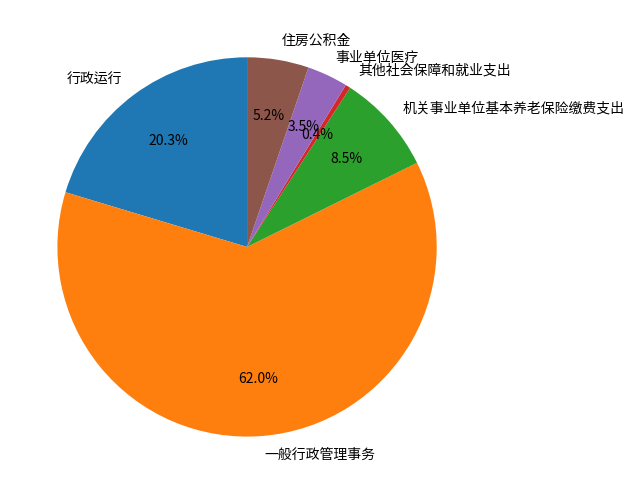

Rank the categories by value from lowest to highest.

其他社会保障和就业支出, 事业单位医疗, 住房公积金, 机关事业单位基本养老保险缴费支出, 行政运行, 一般行政管理事务